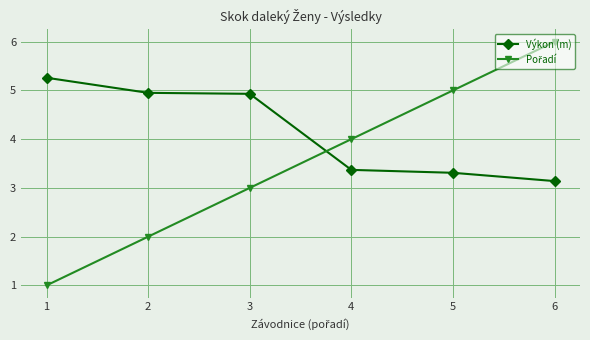

What is the sum of all Výkon (m) values?

25.0